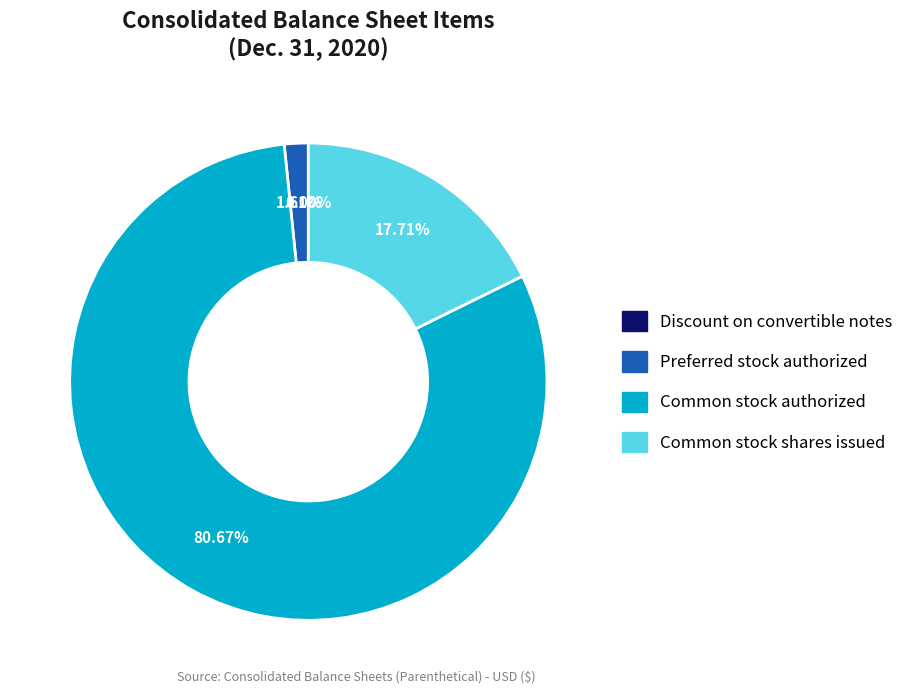

Which slice is the largest?

Common stock authorized